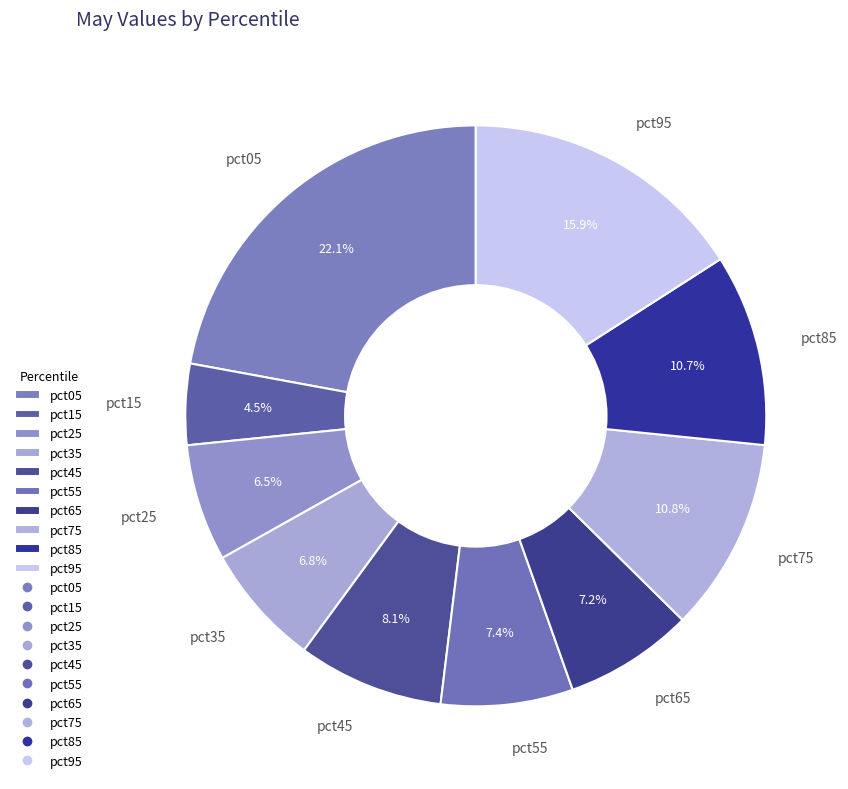

What percentage do pct75 and pct65 together represent?

18.0%